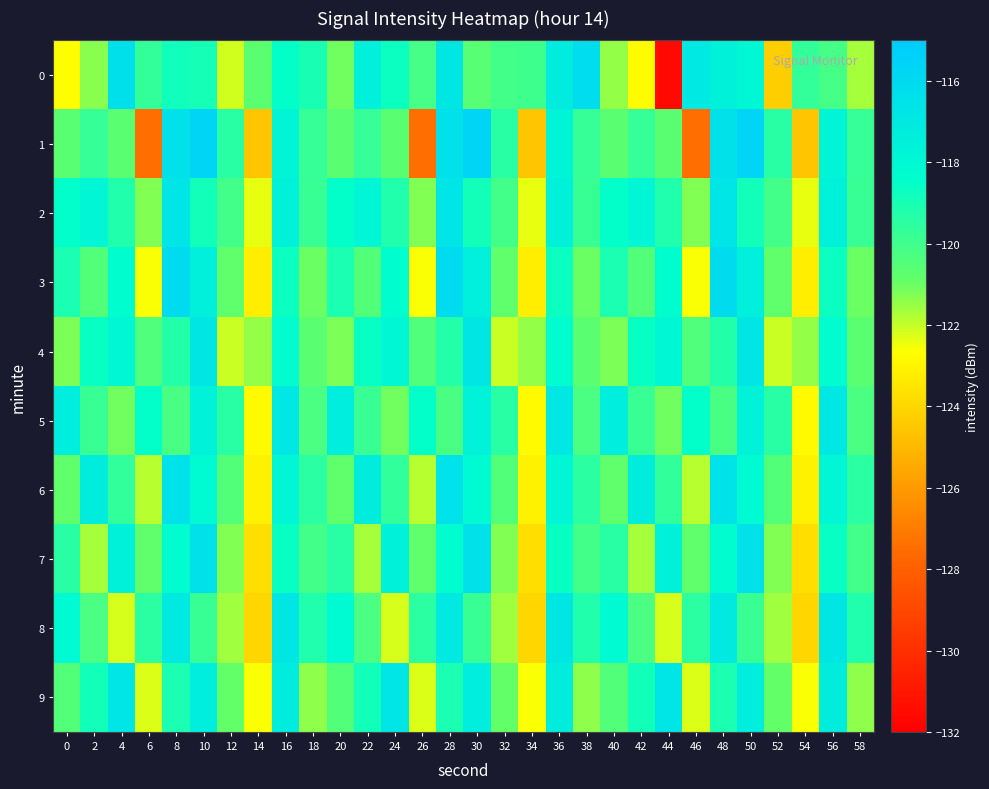

At which category does the chart reach its peak across all series?

10